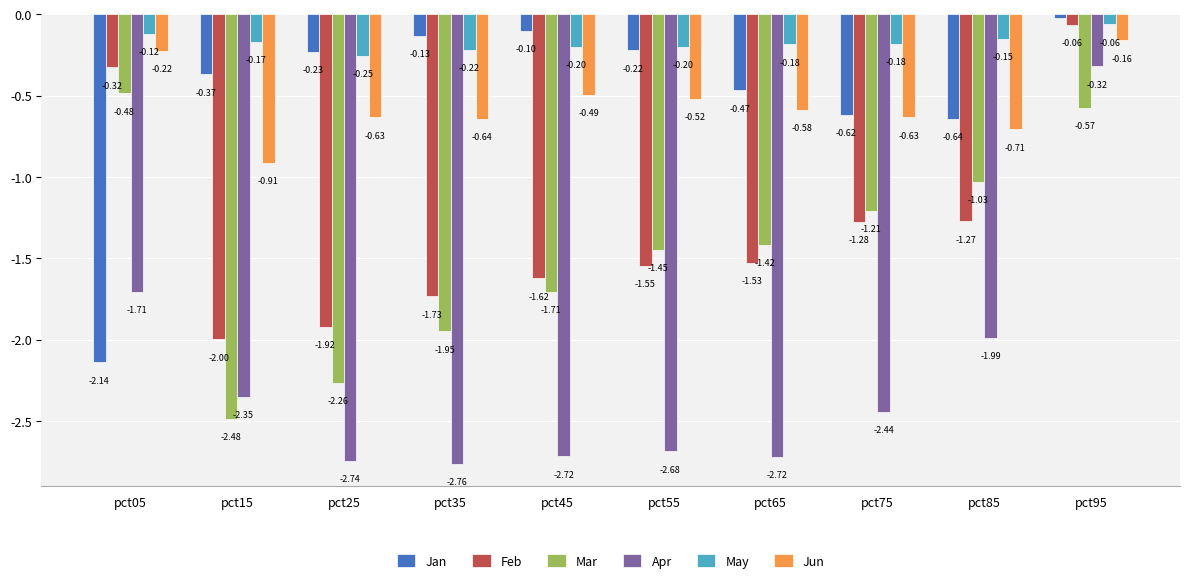

Rank the series at pct45 from highest to lowest value.

Jan, May, Jun, Feb, Mar, Apr